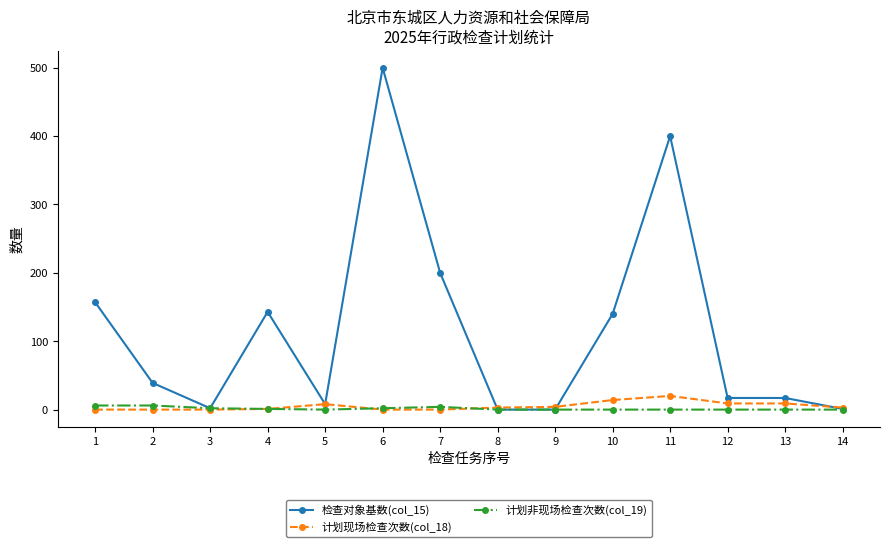

True or false: 计划非现场检查次数(col_19) has a value of 0 at 11.

True